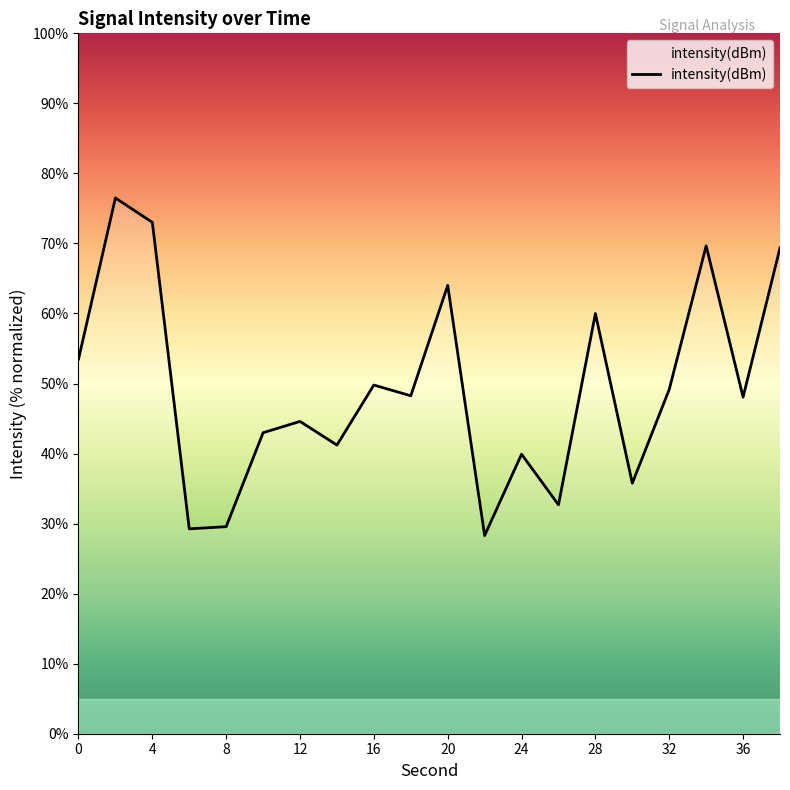

What is the difference between the maximum and minimum values?

48.2